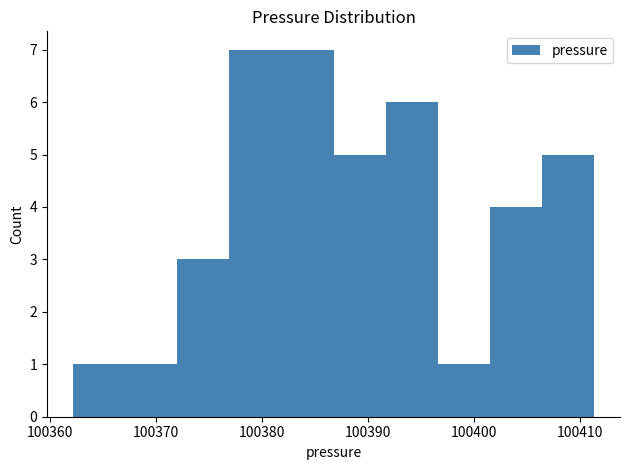

Reading left to right, transcribe this chart: for each bar, give the range it covers on the x-axis and its height. Neither the bar edges nor the heights are printed on the chart, so give them approximately, as read against the axes.

100362 to 100367: 1
100367 to 100372: 1
100372 to 100377: 3
100377 to 100382: 7
100382 to 100387: 7
100387 to 100392: 5
100392 to 100397: 6
100397 to 100401: 1
100401 to 100406: 4
100406 to 100411: 5